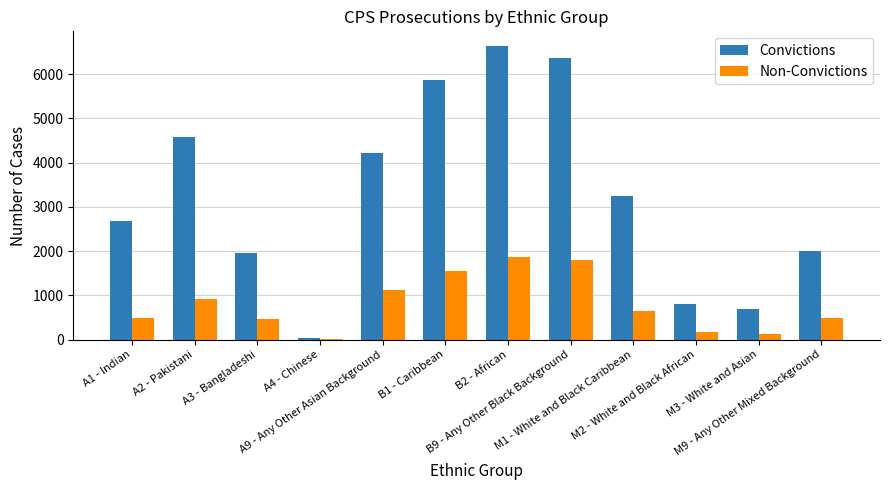

What is the maximum value shown in the chart?

6636